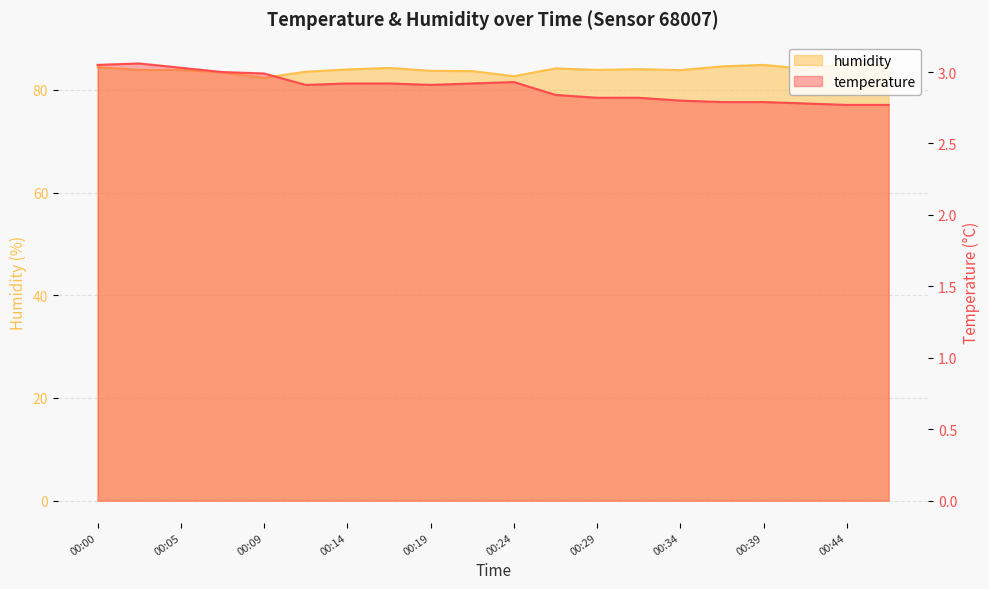

Reading left to right, extract all data points from this chart.

temperature: 00:00=3.0	00:02=3.1	00:05=3.0	00:07=3.0	00:09=3.0	00:12=2.9	00:14=2.9	00:17=2.9	00:19=2.9	00:22=2.9	00:24=2.9	00:27=2.8	00:29=2.8	00:31=2.8	00:34=2.8	00:36=2.8	00:39=2.8	00:41=2.8	00:44=2.8	00:46=2.8
humidity: 00:00=84.4	00:02=83.9	00:05=83.9	00:07=83.4	00:09=82.3	00:12=83.5	00:14=84.0	00:17=84.3	00:19=83.7	00:22=83.6	00:24=82.7	00:27=84.2	00:29=83.9	00:31=84.0	00:34=83.8	00:36=84.6	00:39=84.9	00:41=84.1	00:44=85.1	00:46=84.7